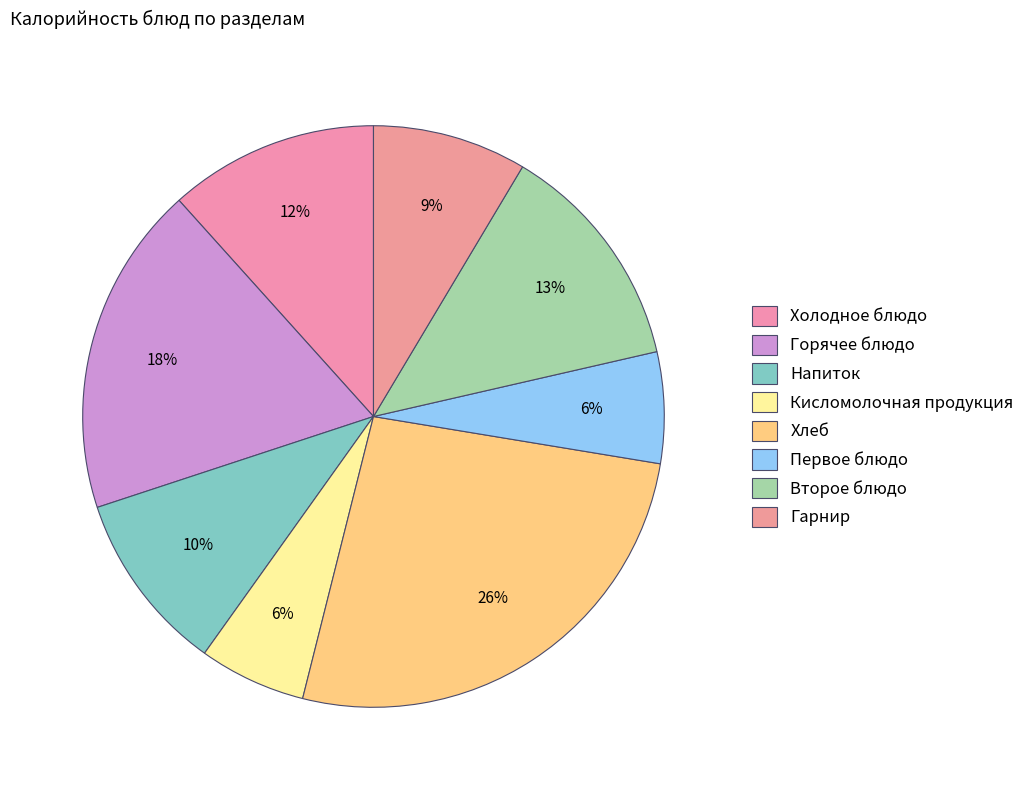

Is there any slice that represents more than half of the pie?

No